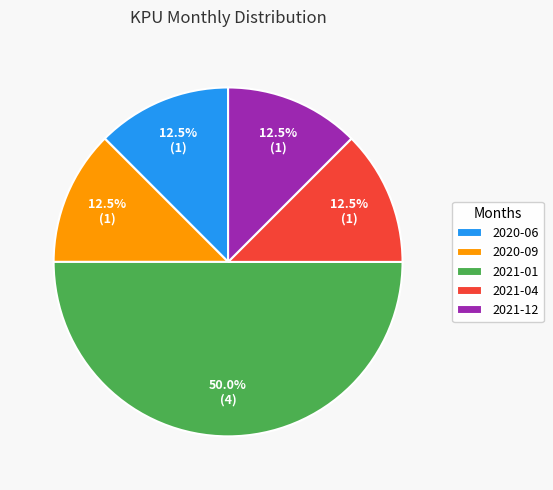

Is 2020-09 the majority of the pie?

No